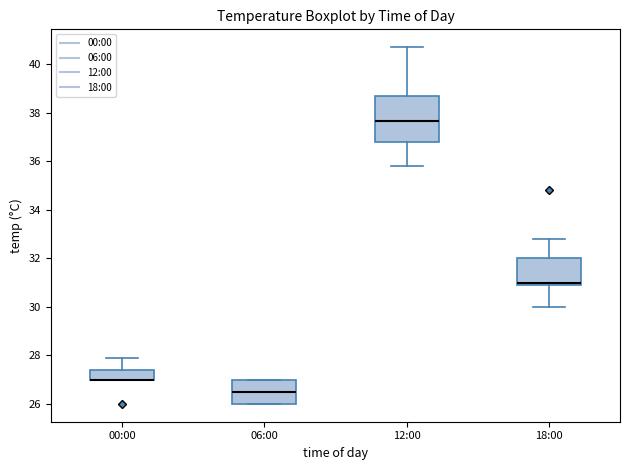

Reading left to right, transcribe this box plot: for each box, give where its median line is, the range the box spans, and where its two whiskers end, as read against the y-axis. The values are not printed on the chart, so give them approximately, as read against the axis.

00:00: median 27.0 (drawn on the box's lower edge), box 27.0 to 27.4, whiskers 27.0 to 28.0
06:00: median 26.6, box 26.0 to 27.0, whiskers 26.0 to 27.0
12:00: median 37.6, box 36.8 to 38.8, whiskers 35.8 to 40.8
18:00: median 31.0 (just above the box's lower edge), box 31.0 to 32.0, whiskers 30.0 to 32.8